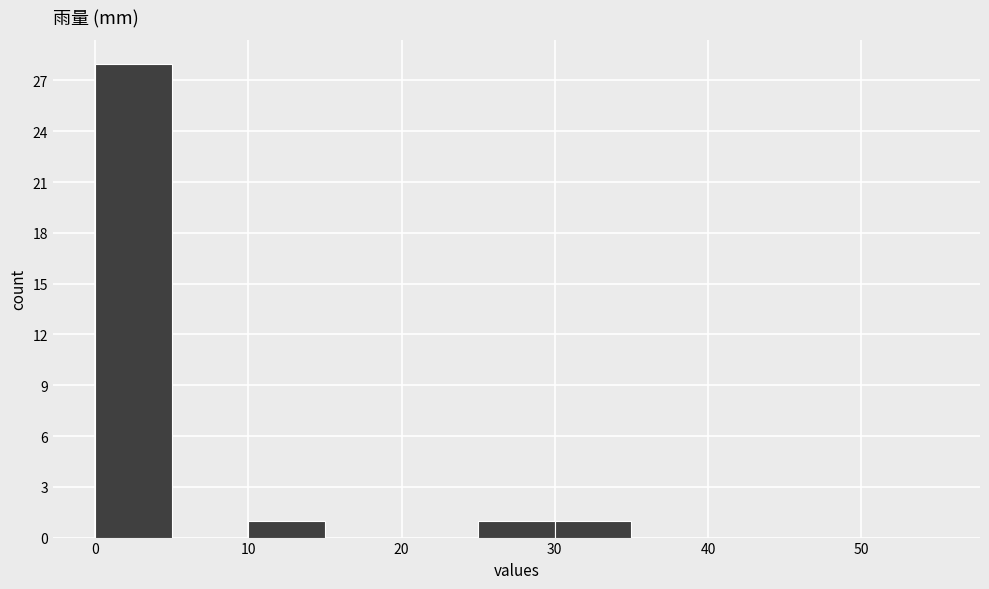

Reading left to right, transcribe this chart: for each bar, give the range it covers on the x-axis and its height. The values are not printed on the chart, so give them approximately, as read against the axis.

0 to 5: 28
5 to 10: 0
10 to 15: 1
15 to 20: 0
20 to 25: 0
25 to 30: 1
30 to 35: 1
35 to 40: 0
40 to 55: 0